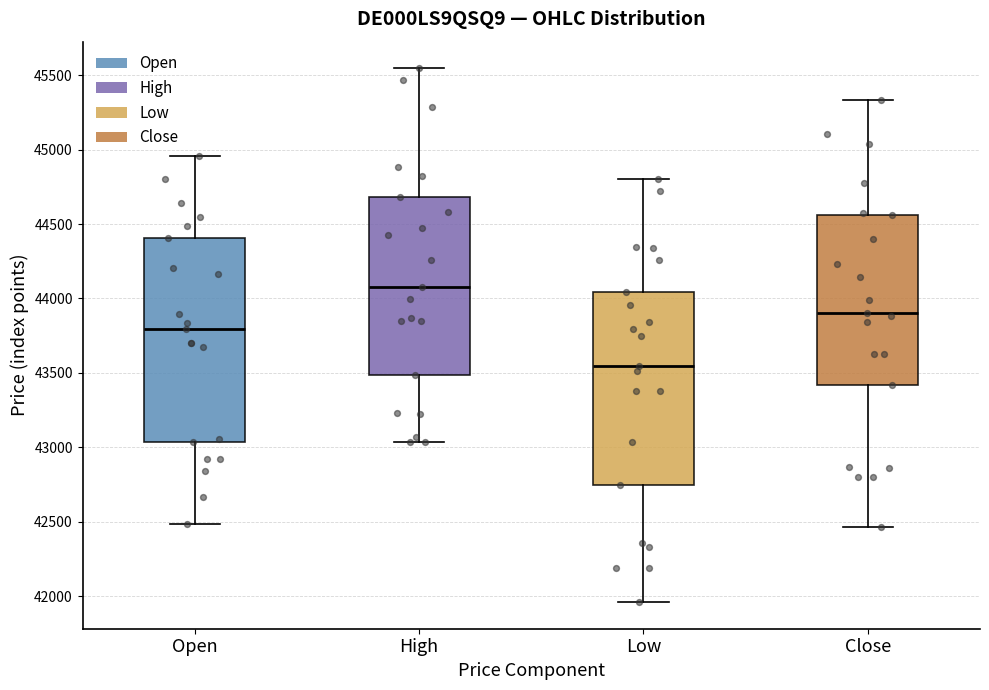

Where is the lower edge of the box for Close on the y-axis? The values are not printed on the chart, so give them approximately, as read against the axis.

43400